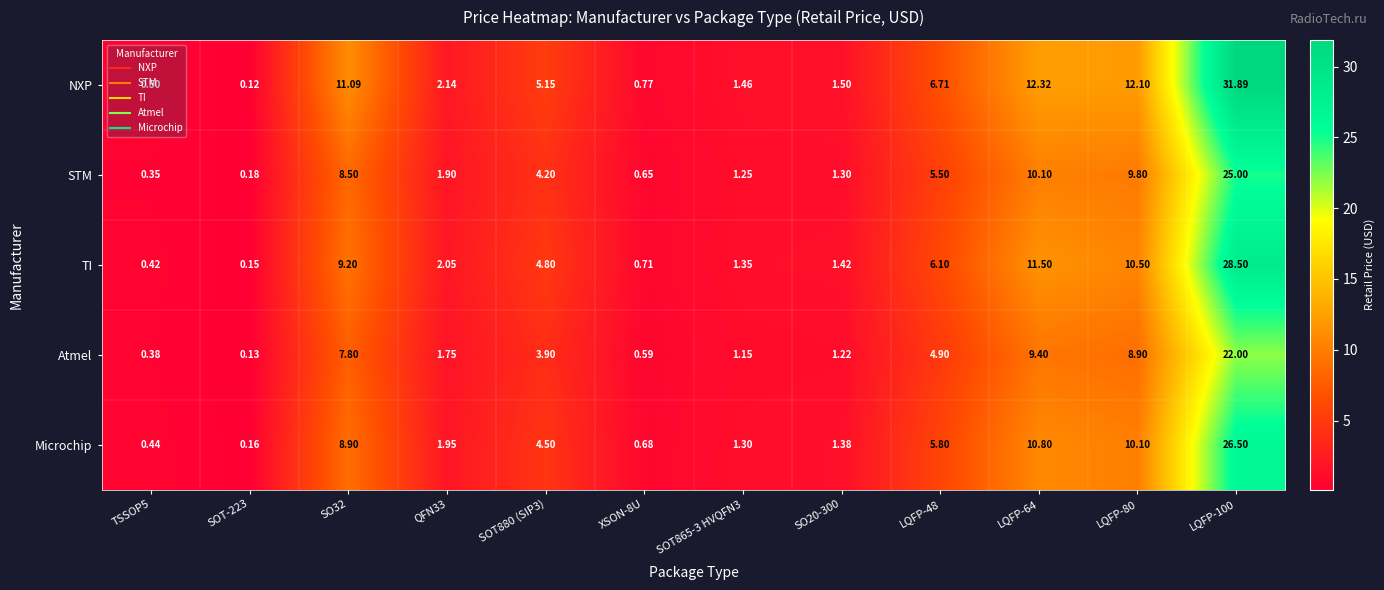

Between LQFP-64 and LQFP-80, which series saw the biggest shift?

TI